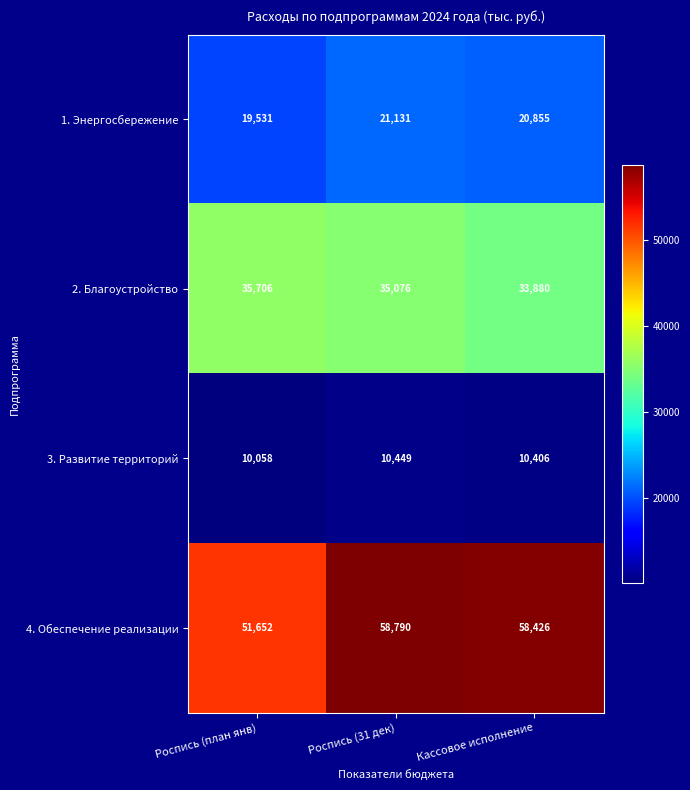

Reading left to right, transcribe all the data shown in this chart.

1. Энергосбережение: Роспись (план янв)=19531	Роспись (31 дек)=21131	Кассовое исполнение=20855
2. Благоустройство: Роспись (план янв)=35706	Роспись (31 дек)=35076	Кассовое исполнение=33880
3. Развитие территорий: Роспись (план янв)=10058	Роспись (31 дек)=10449	Кассовое исполнение=10406
4. Обеспечение реализации: Роспись (план янв)=51652	Роспись (31 дек)=58790	Кассовое исполнение=58426